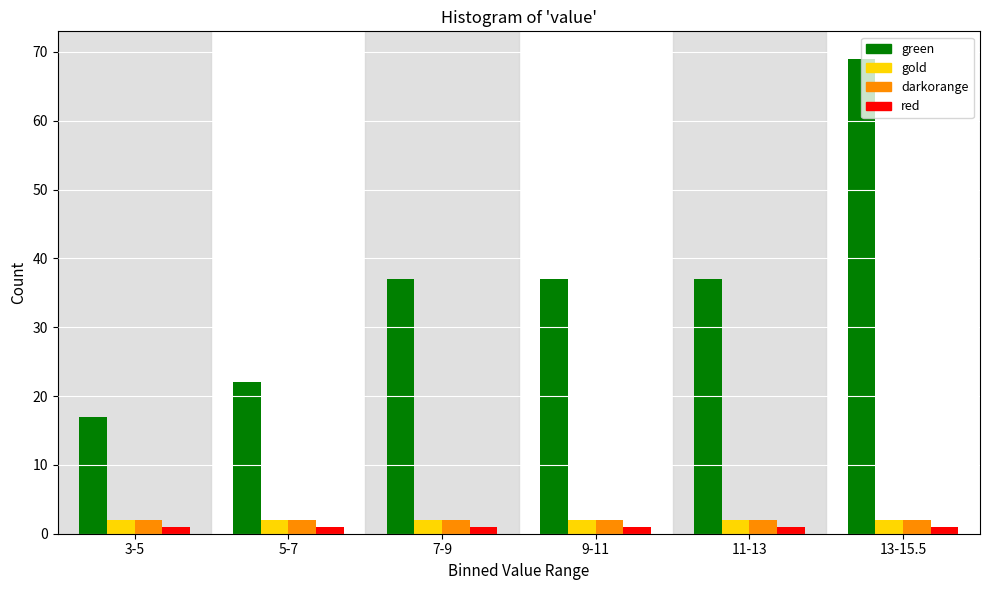

Which series changed the most between 5-7 and 9-11?

green